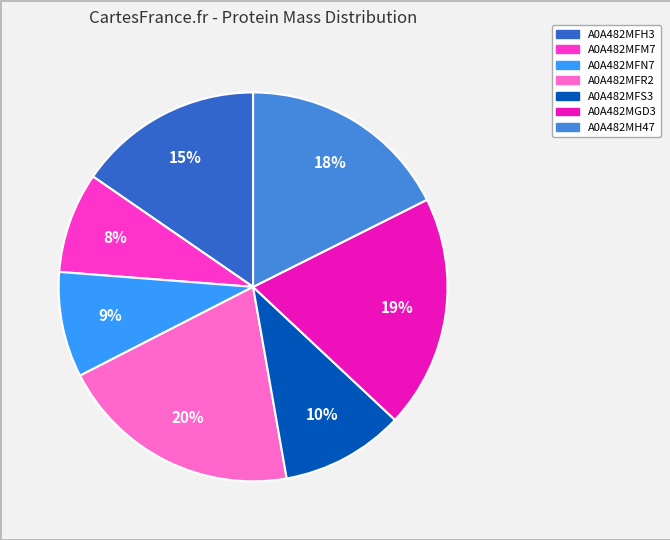

Is the sum of A0A482MFM7 and A0A482MFS3 greater than half?

No